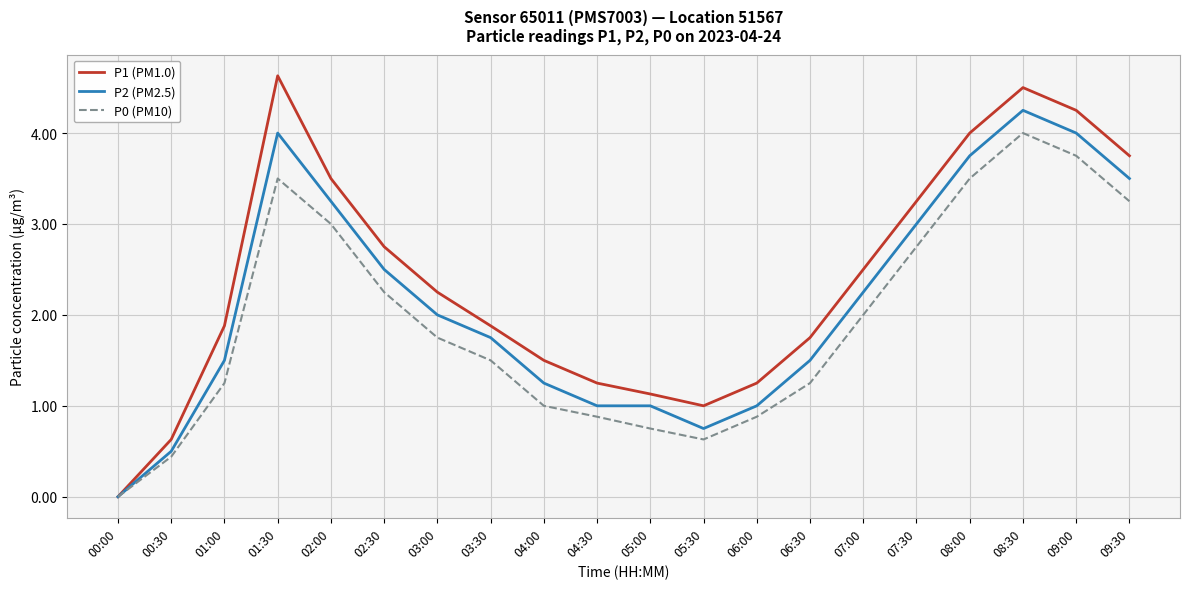

Rank the series by their maximum value, from highest to lowest.

P1 (PM1.0), P2 (PM2.5), P0 (PM10)